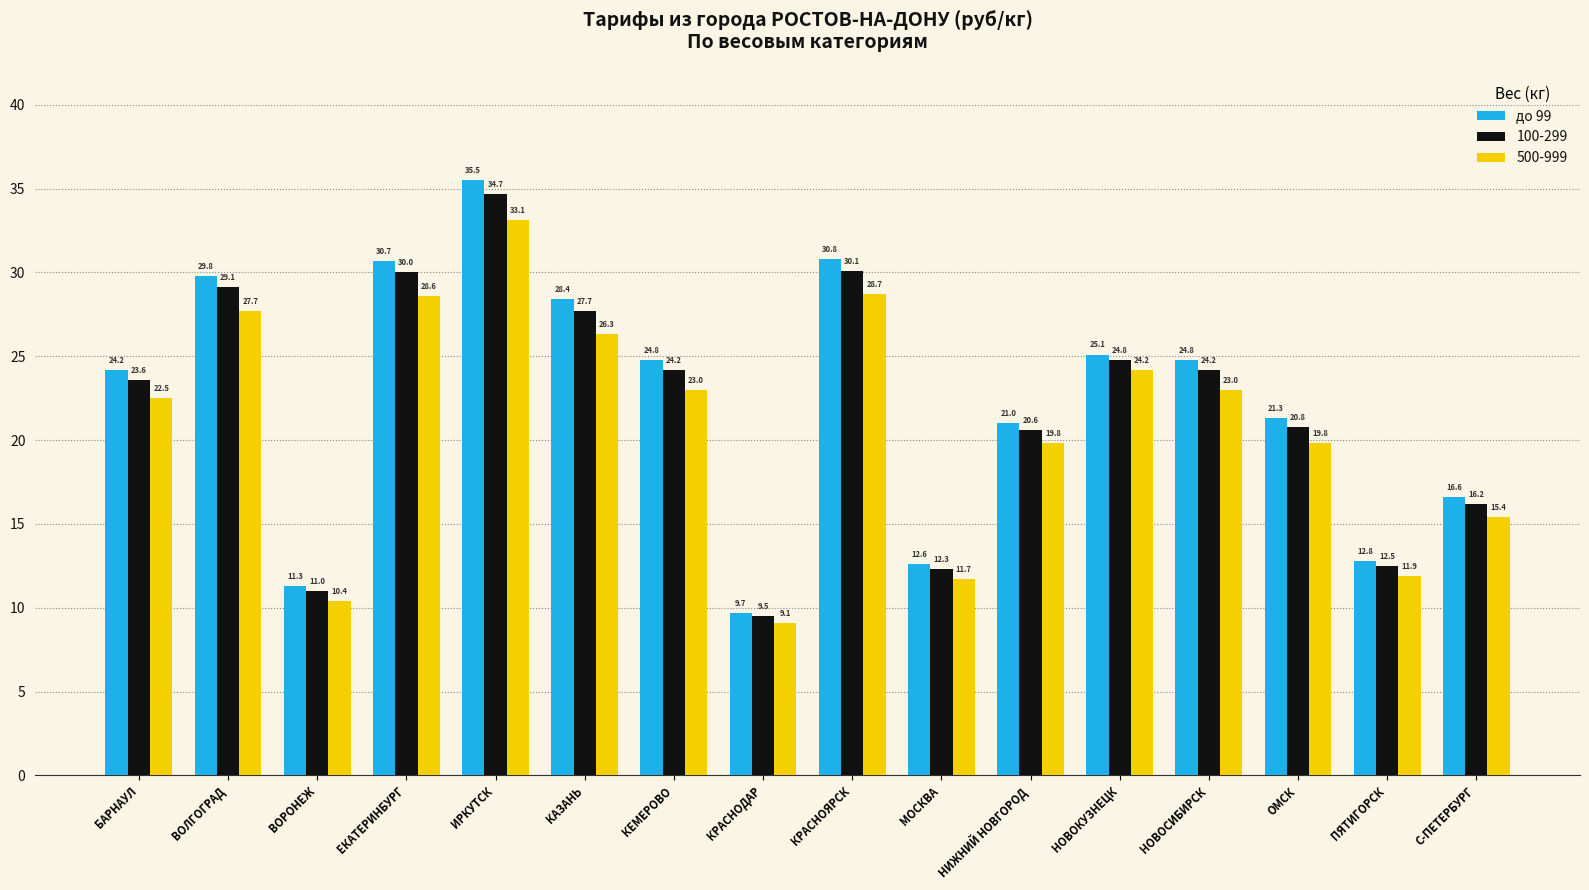

What is the spread (max minus min) of values at ВОРОНЕЖ?

0.9